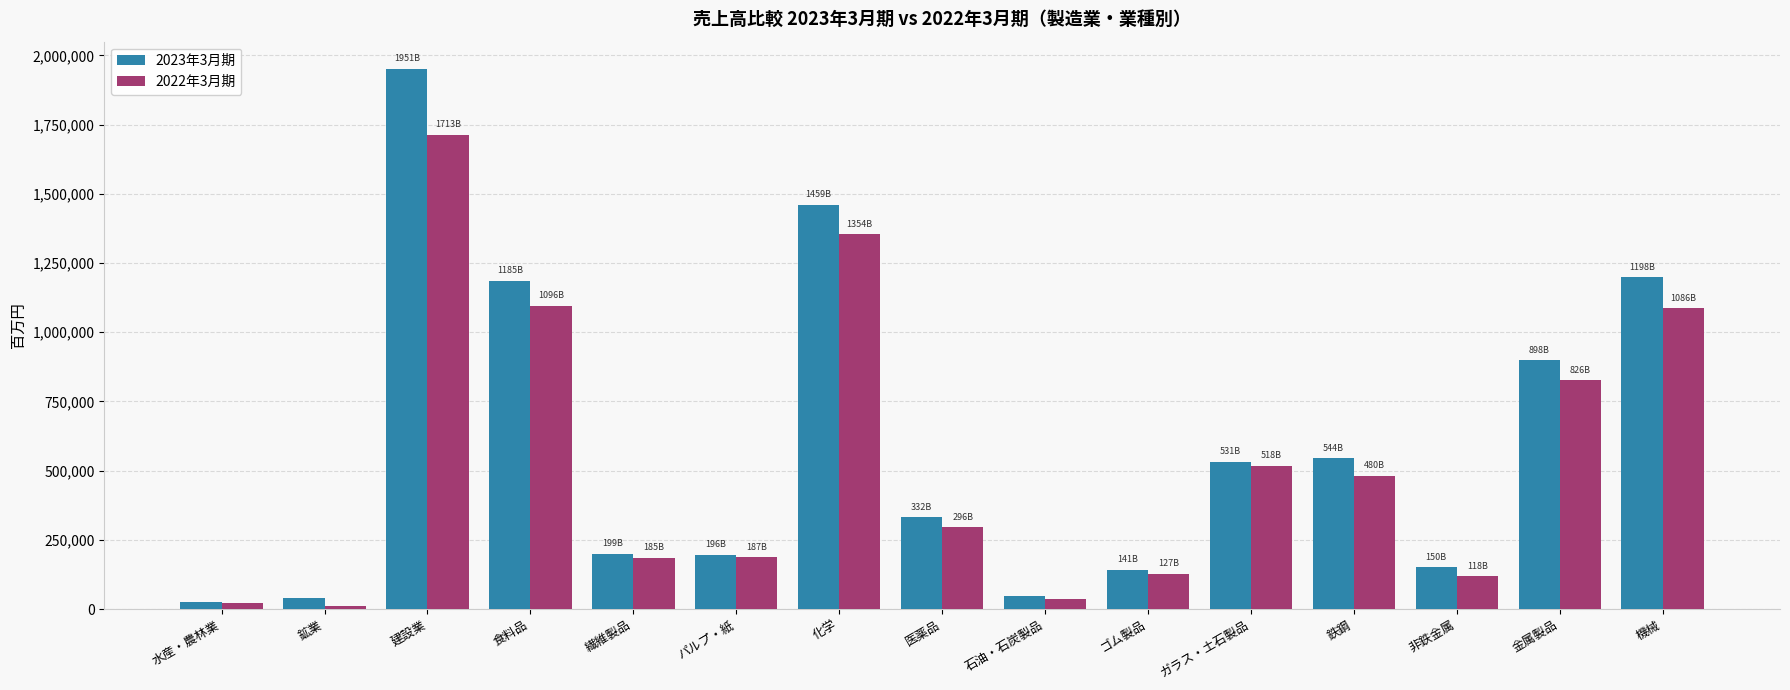

How many data points in 2022年3月期 are less than 296119?

7